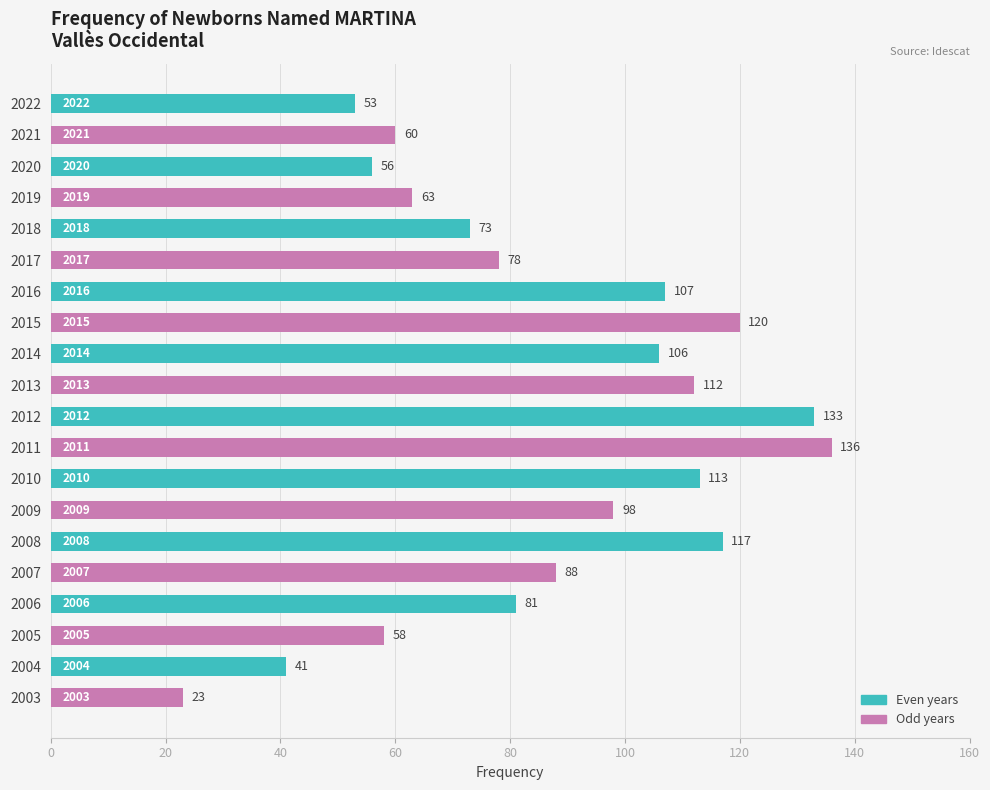

Count the number of categories in the chart.

20